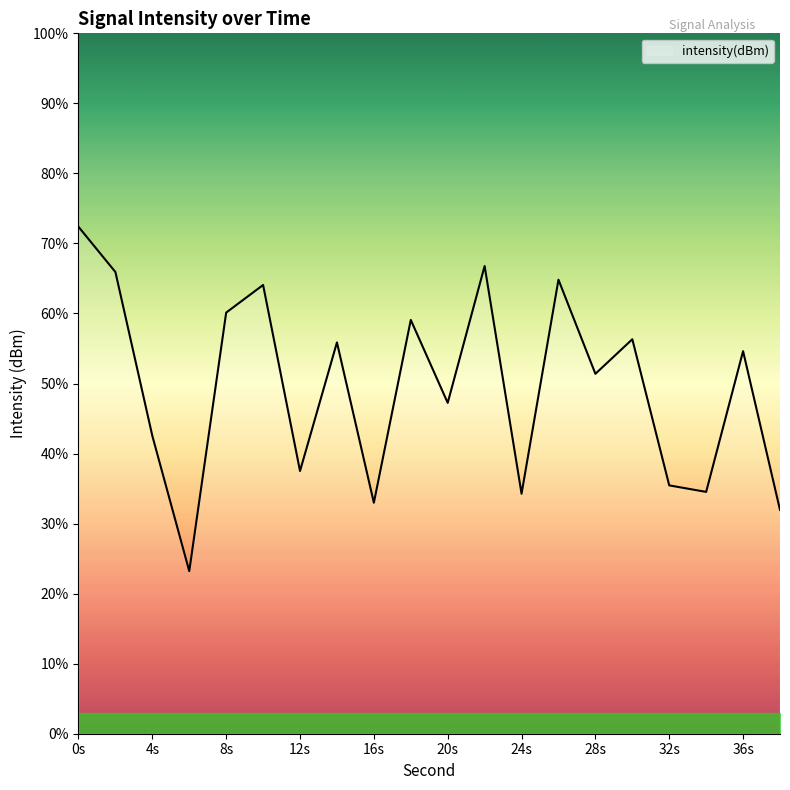

What is the smallest value displayed?

23.2